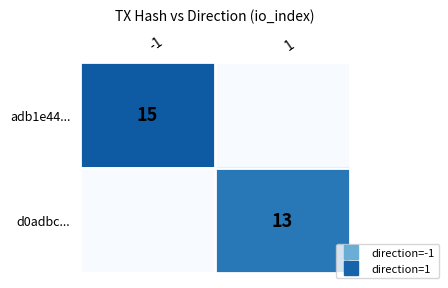

Count the d0adbc... values in the range 0 to 13.

2